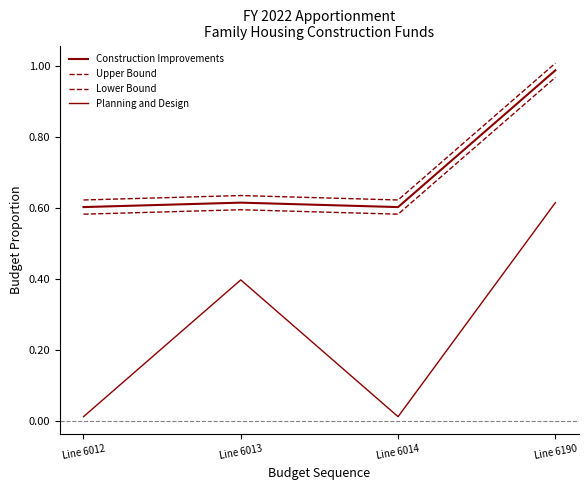

Does the chart have visible grid lines?

No